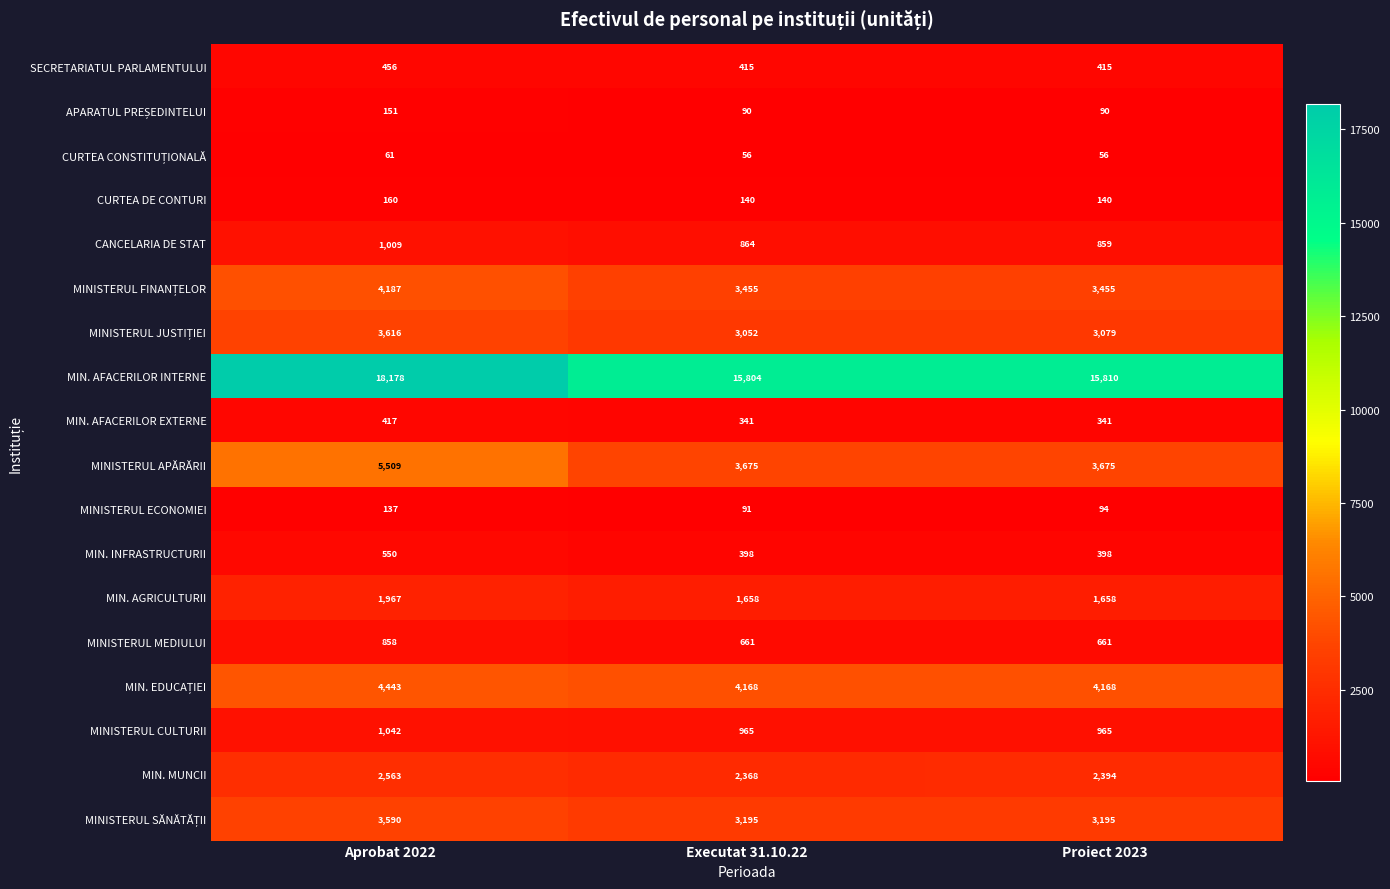

What is the total value across all series at Executat 31.10.22?

41396